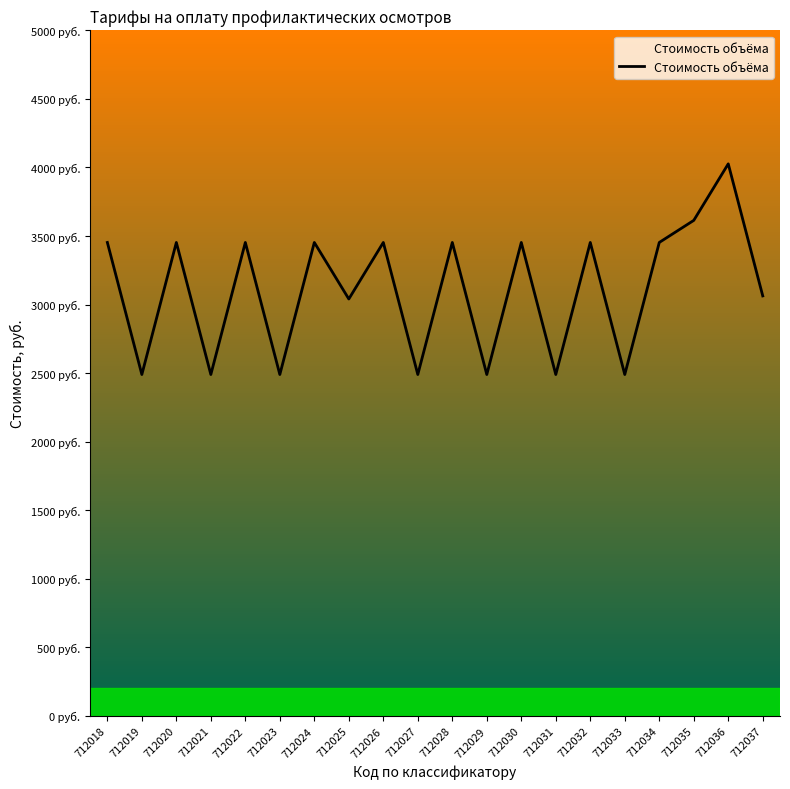

Does the chart display data point markers on the line(s)?

No